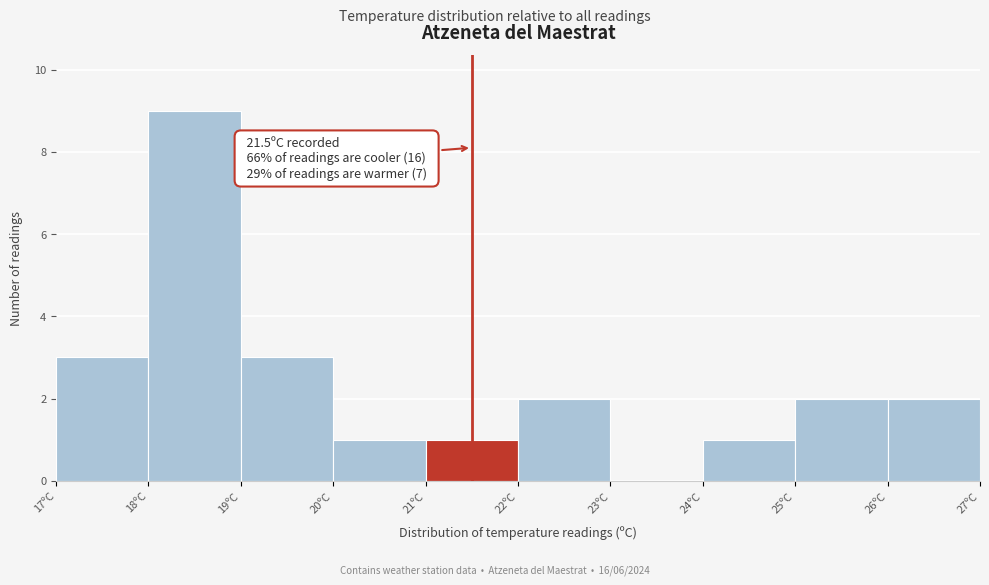

Over which range of the x-axis is the bar tallest?

18 to 19